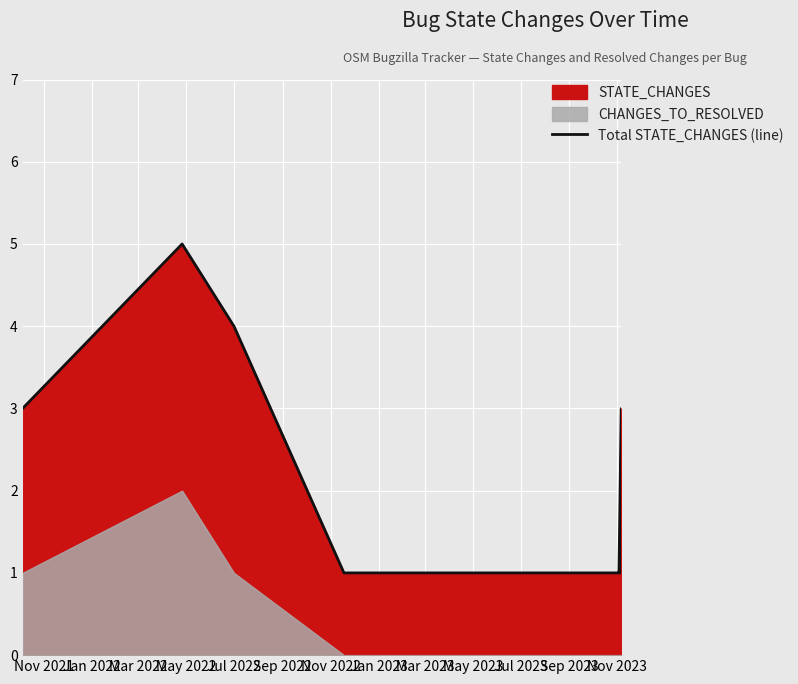

Reading left to right, transcribe all the data shown in this chart.

3	5	4	1	1	1	1	1	1	1	1	1	1	1	1	1	1	1	1	1	1	1	1	1	1	1	1	3	1